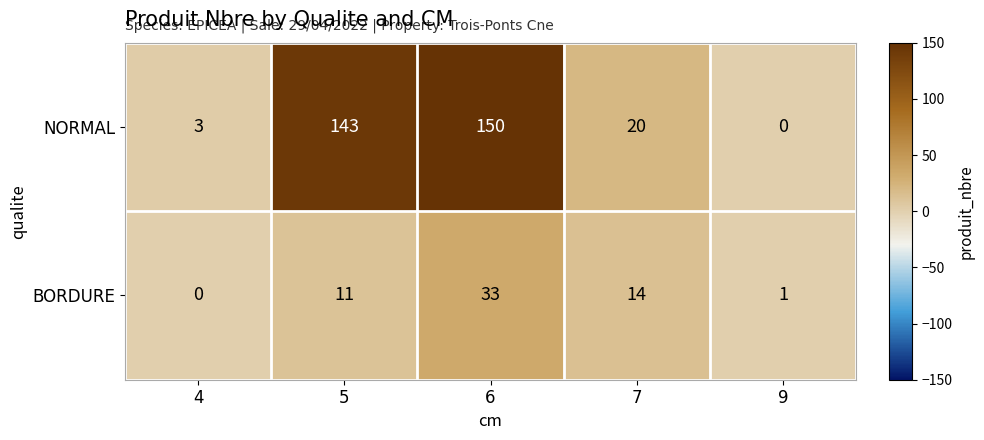

How many data points does each series have?

5